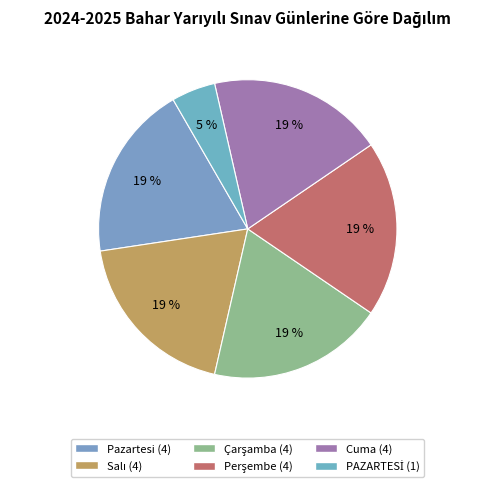

To the nearest percent, what is the difference between the largest and smallest slice percentages?

14%